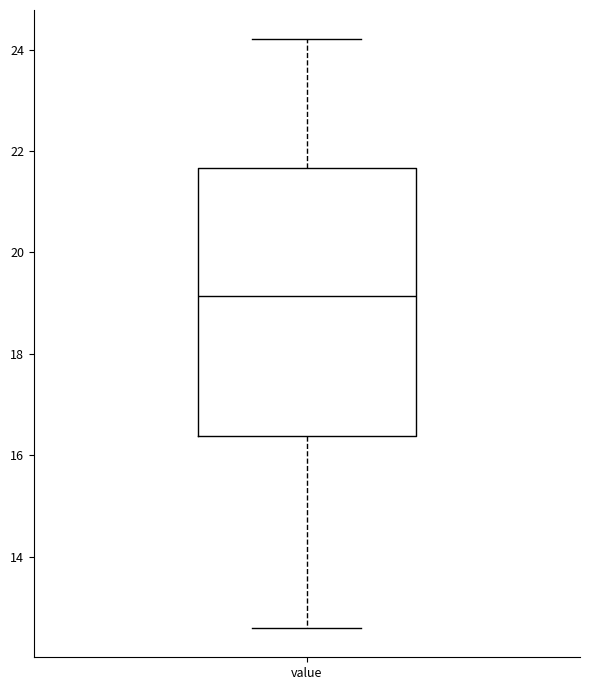

Read this box plot against the y-axis: the position of the median line, the range covered by the box, and the ends of both whiskers. The values are not printed on the chart, so give them approximately, as read against the axis.

median 19.2, box 16.4 to 21.6, whiskers 12.6 to 24.2